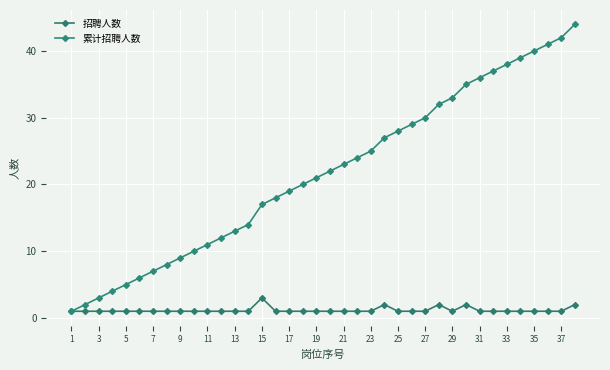

Which series has the widest spread of values?

累计招聘人数